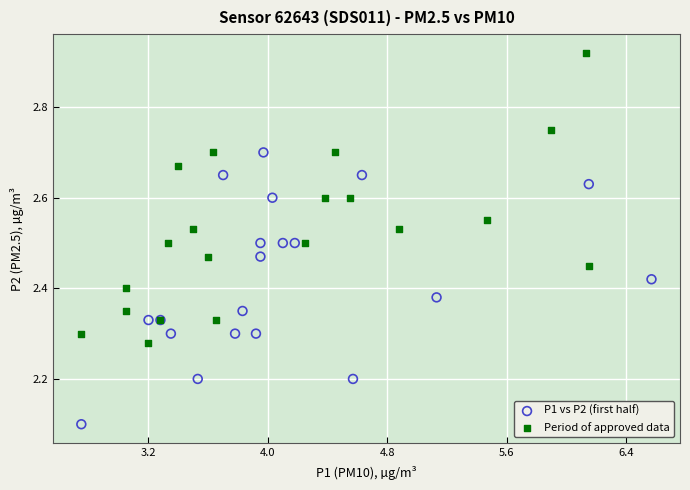

Which series has the largest Y range (max minus min)?

Period of approved data